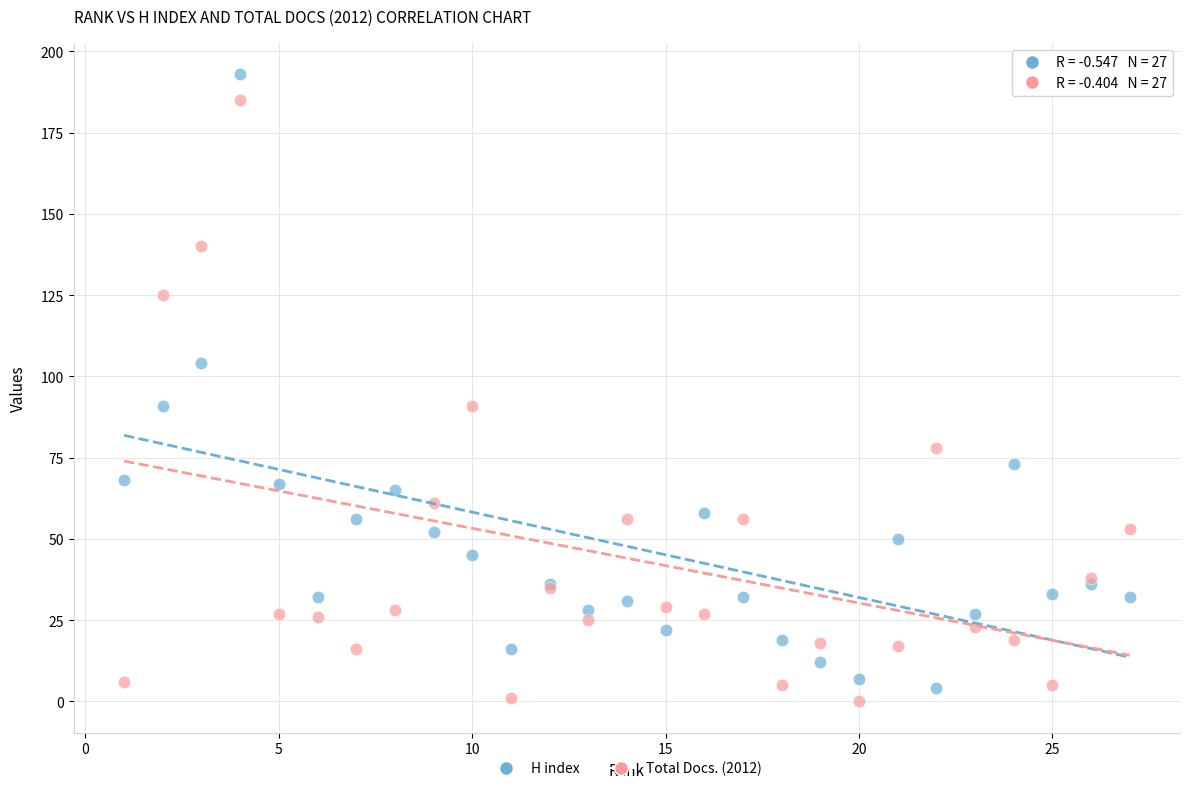

What are all the series names shown in the legend?

H index, Total Docs. (2012)